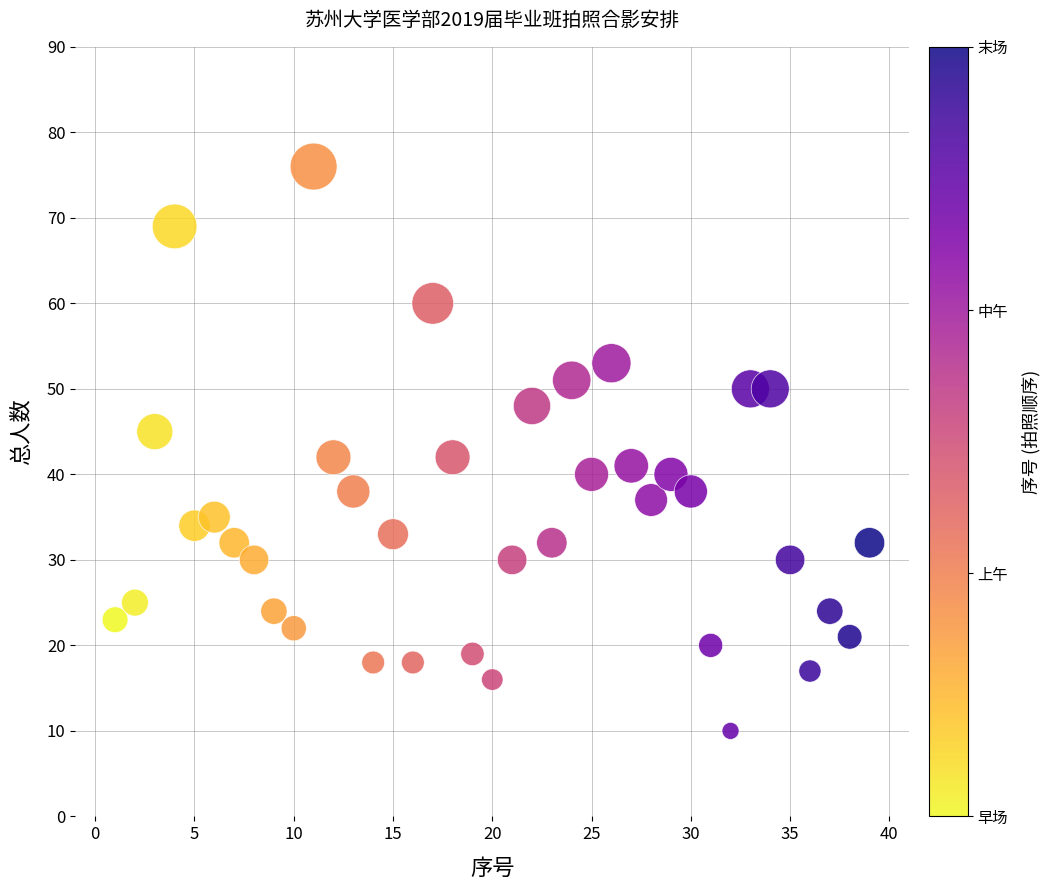

What is the range of Y values (max minus min)?

66